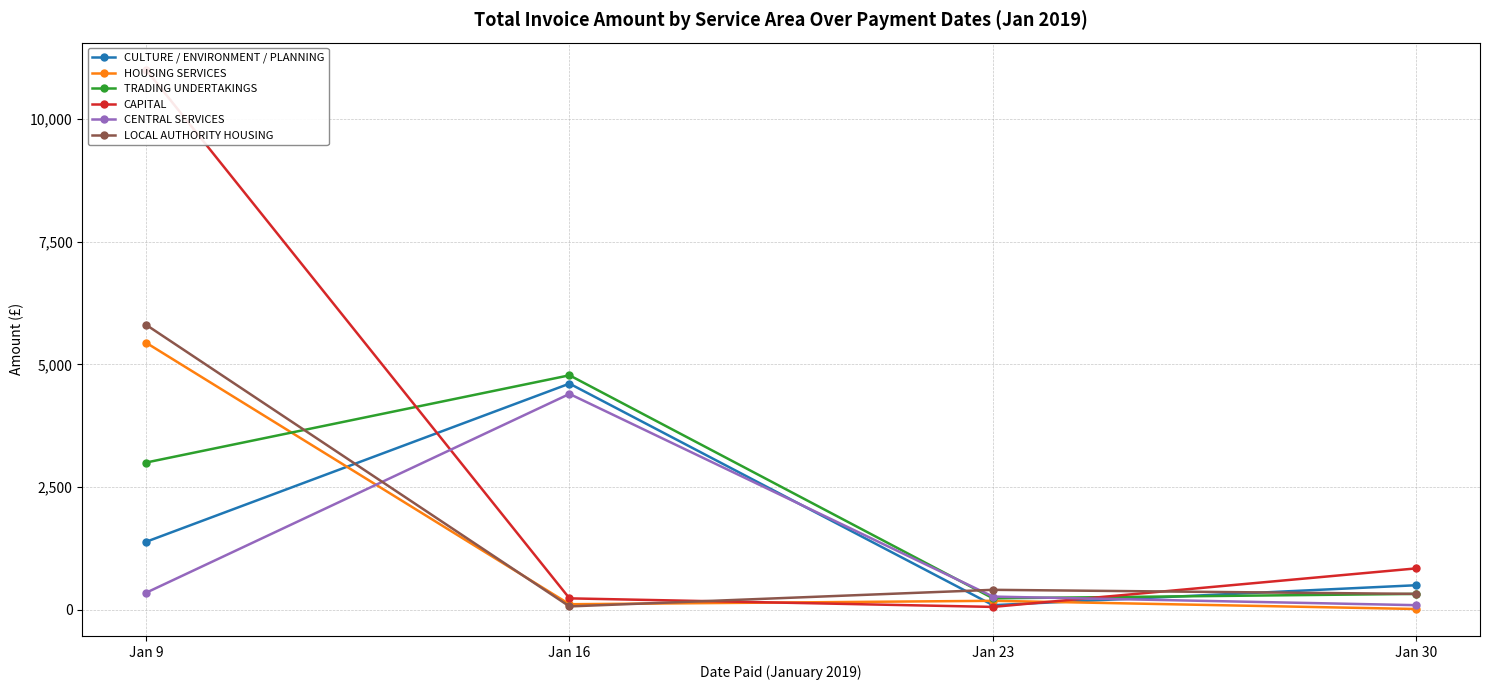

What are all the series names shown in the legend?

CULTURE / ENVIRONMENT / PLANNING, HOUSING SERVICES, TRADING UNDERTAKINGS, CAPITAL, CENTRAL SERVICES, LOCAL AUTHORITY HOUSING